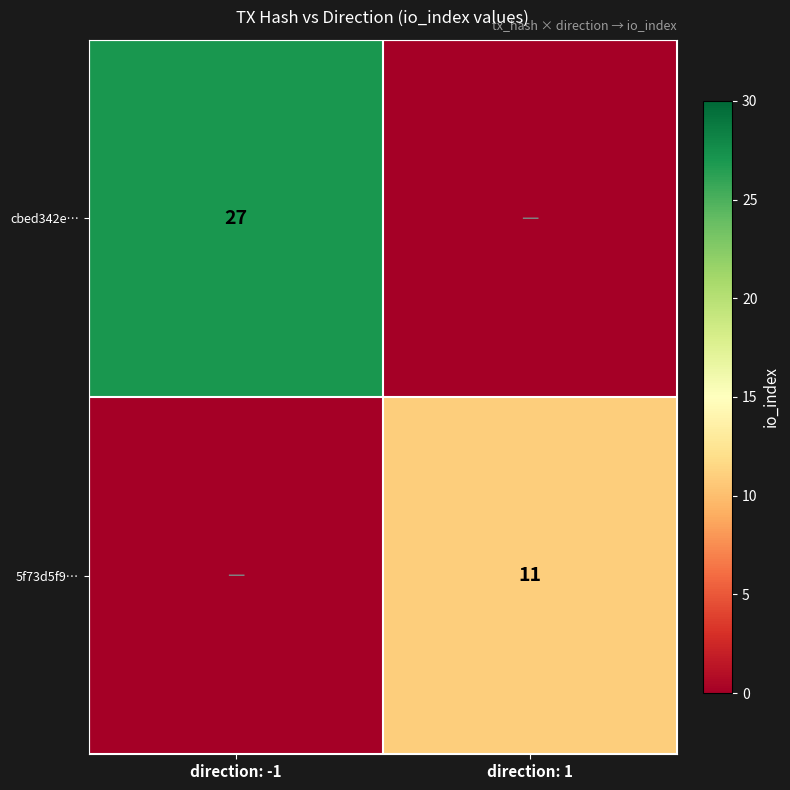

The cbed342e… series shows 27 at direction: -1. True or false?

True